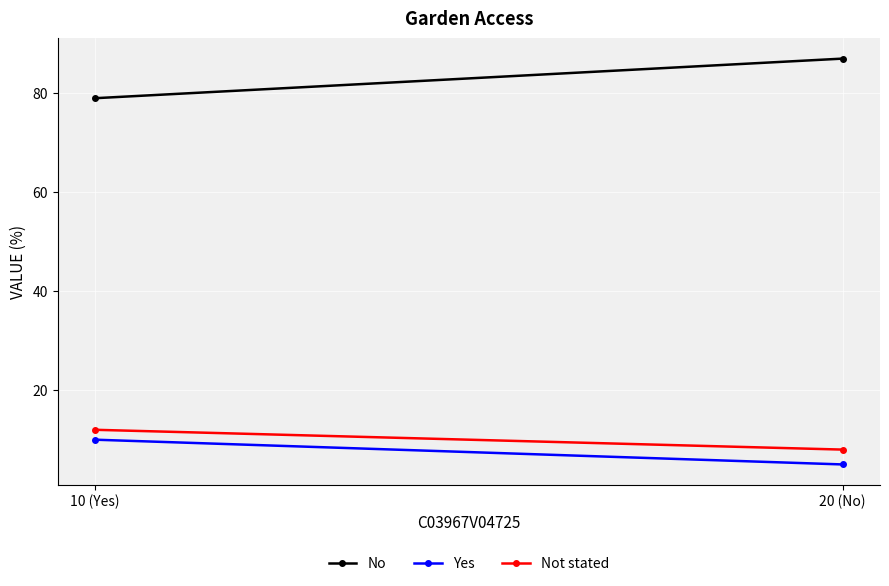

Which has a higher value, 20 (No) or 10 (Yes)?

20 (No)